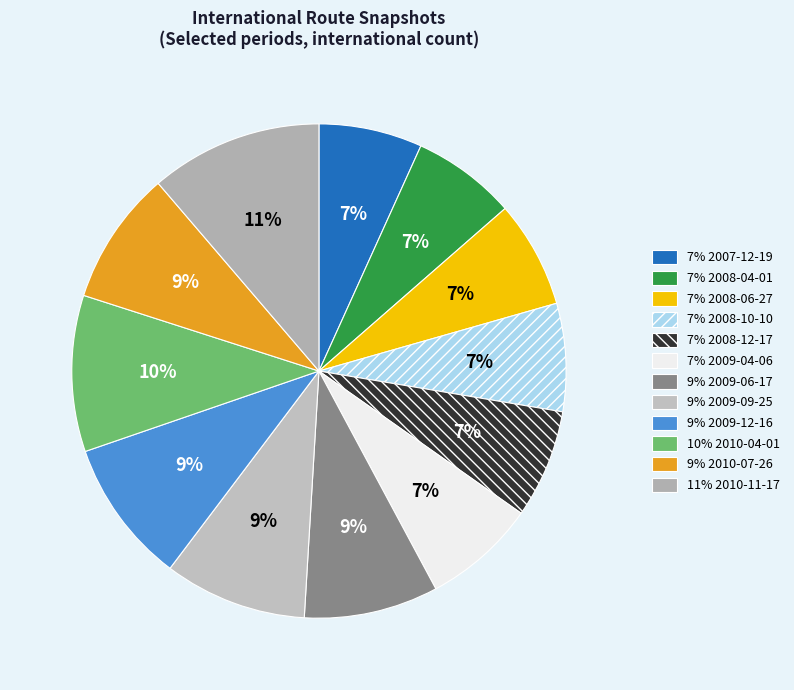

How many segments does this pie chart have?

12